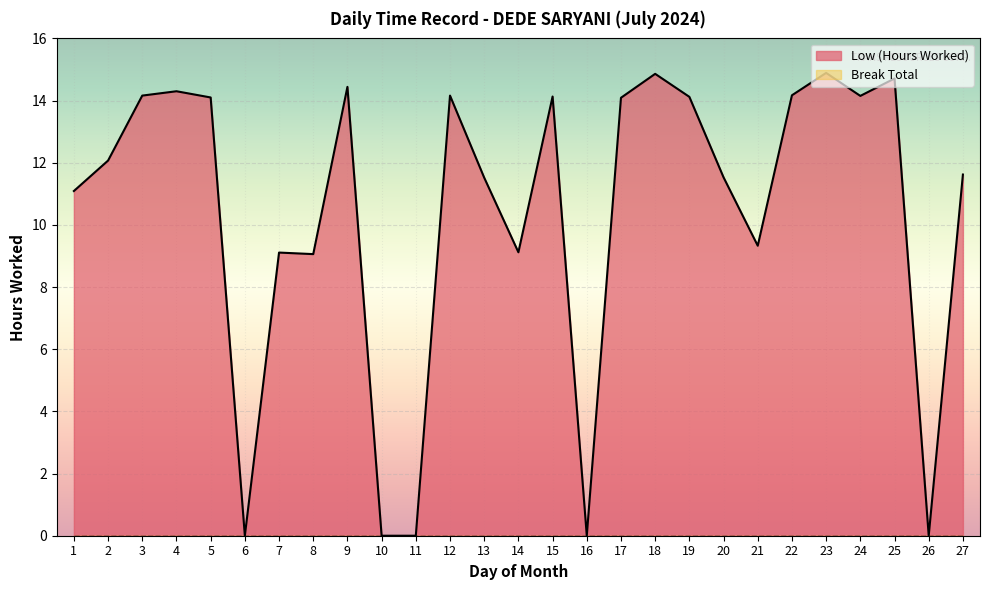

At which category does the data reach its first local peak?

4